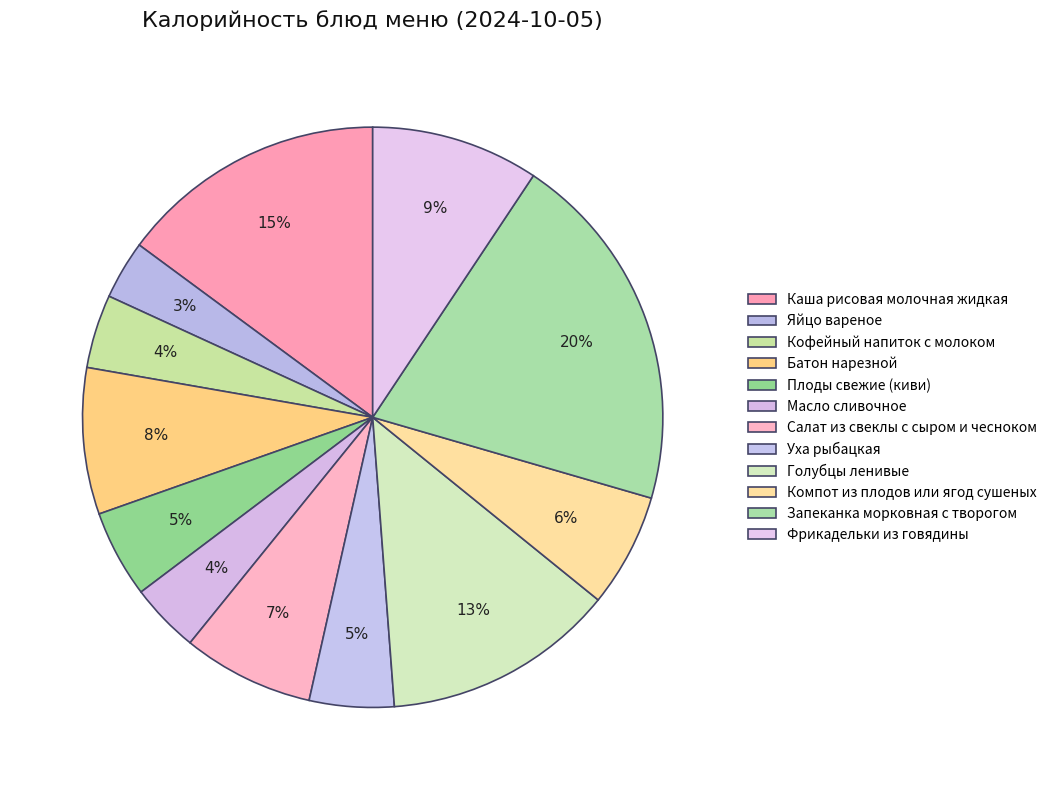

Count the number of slices in the pie.

12